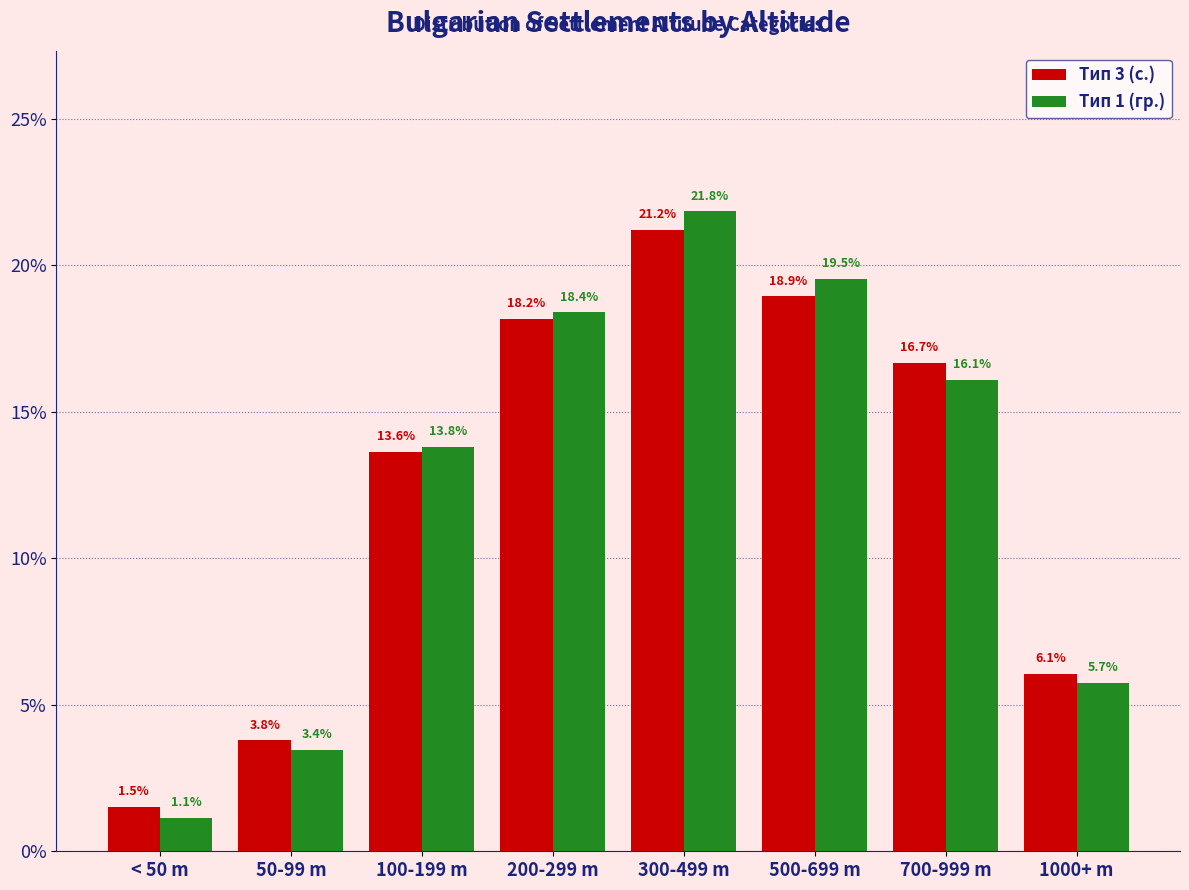

Reading left to right, list all the values displayed in this chart.

Тип 3 (с.): < 50 m=1.5	50-99 m=3.8	100-199 m=13.6	200-299 m=18.2	300-499 m=21.2	500-699 m=18.9	700-999 m=16.7	1000+ m=6.1
Тип 1 (гр.): < 50 m=1.1	50-99 m=3.4	100-199 m=13.8	200-299 m=18.4	300-499 m=21.8	500-699 m=19.5	700-999 m=16.1	1000+ m=5.7